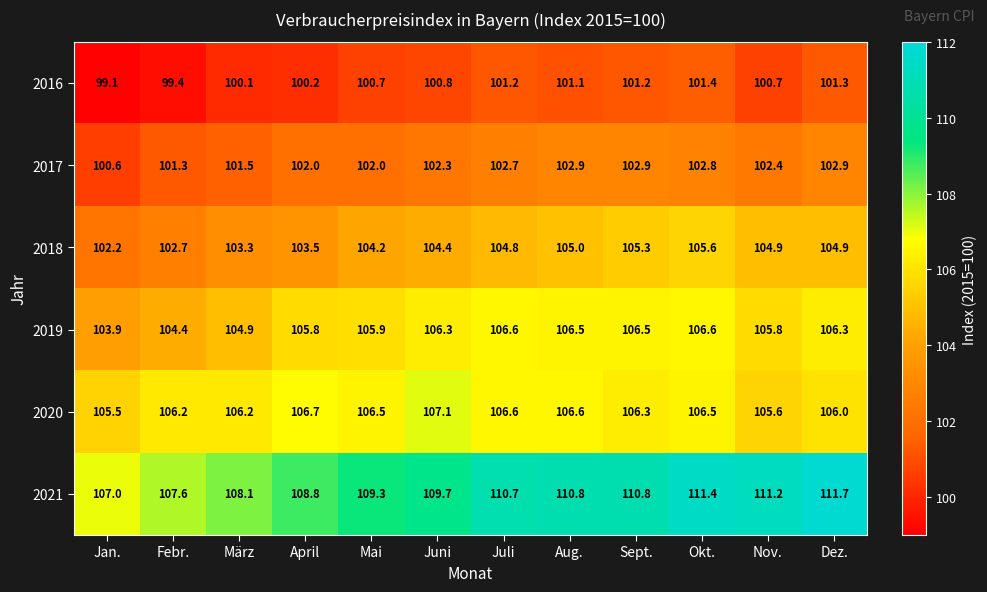

What value does the 2018 series have at Juli?

104.8